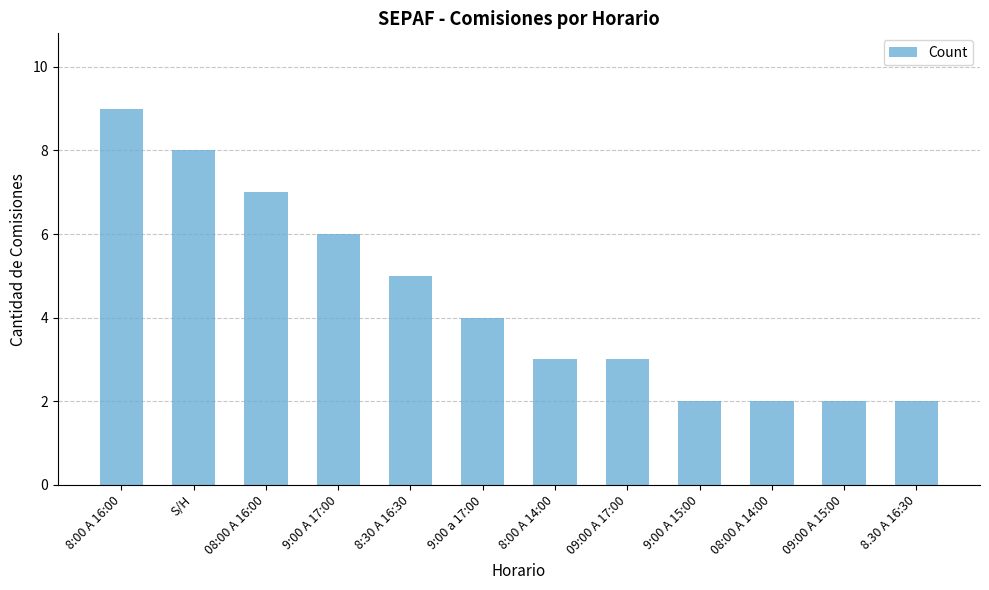

What is the label of the 12th bar from the right?

8:00 A 16:00